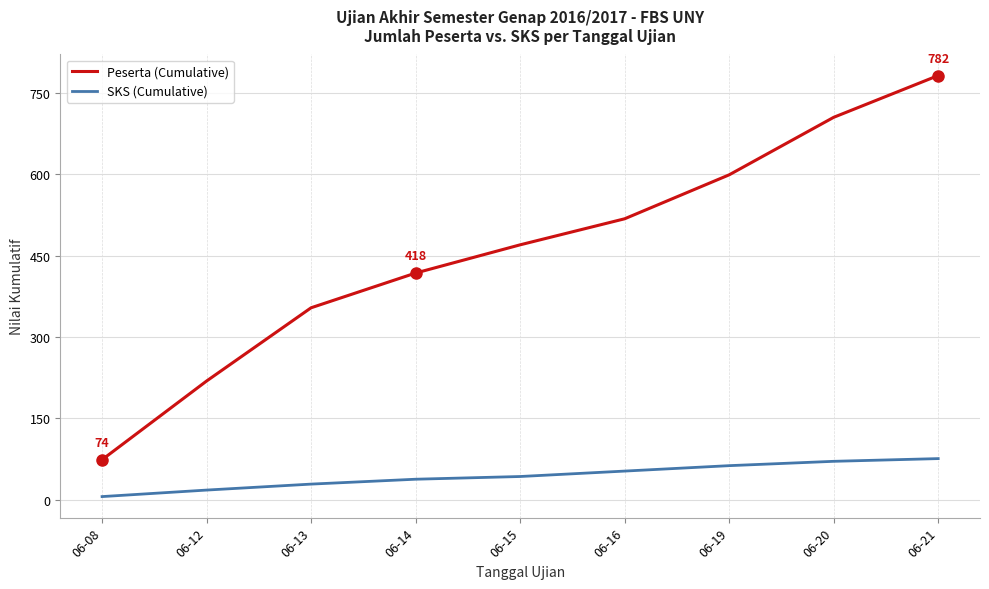

How many SKS (Cumulative) values are between 29 and 63?

5